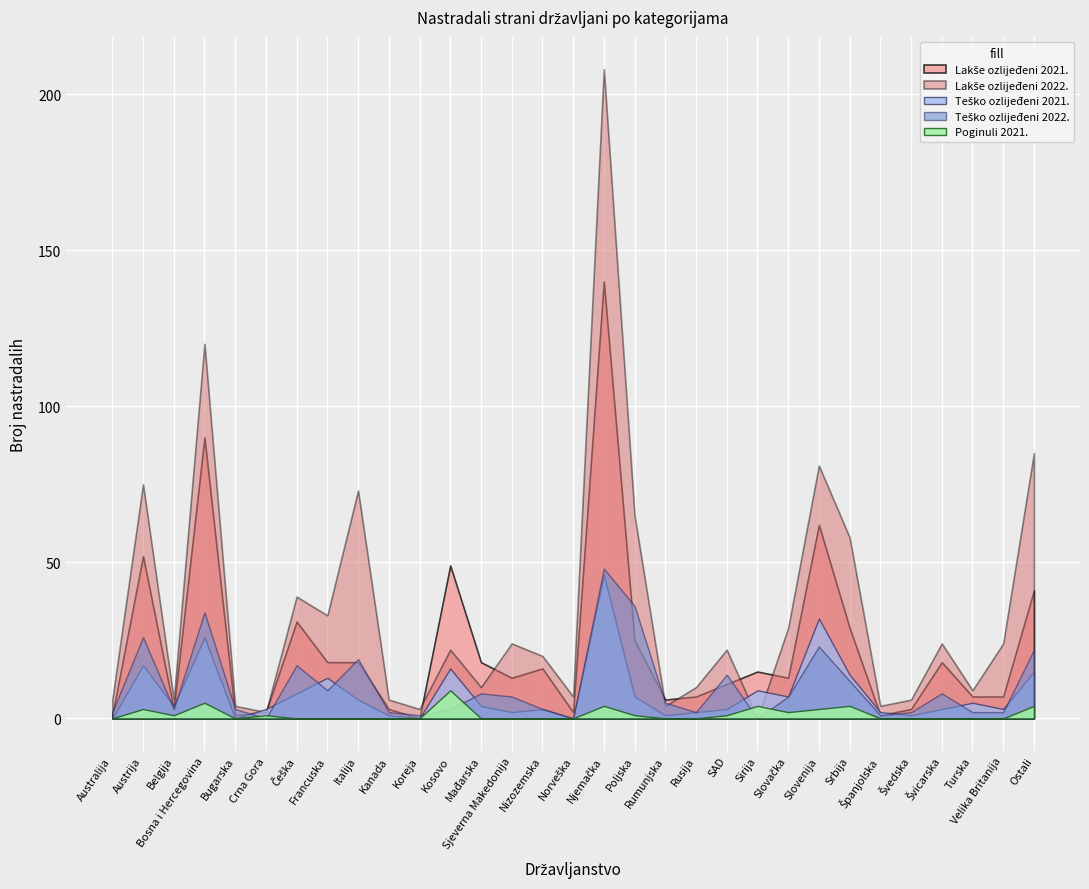

What is the total value across all series at Španjolska?

8